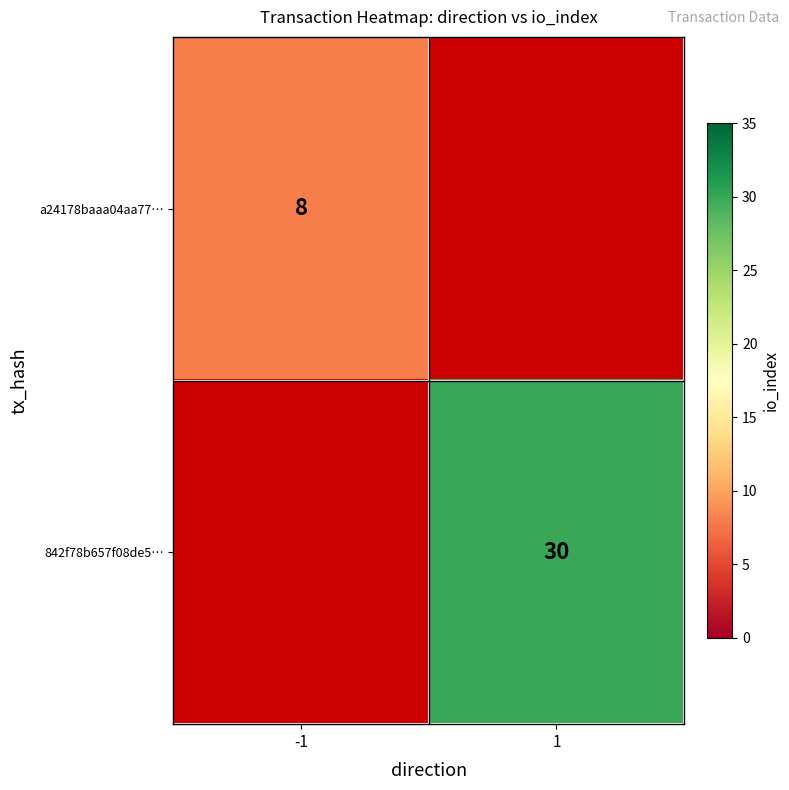

At how many categories does at least one series exceed 11?

1